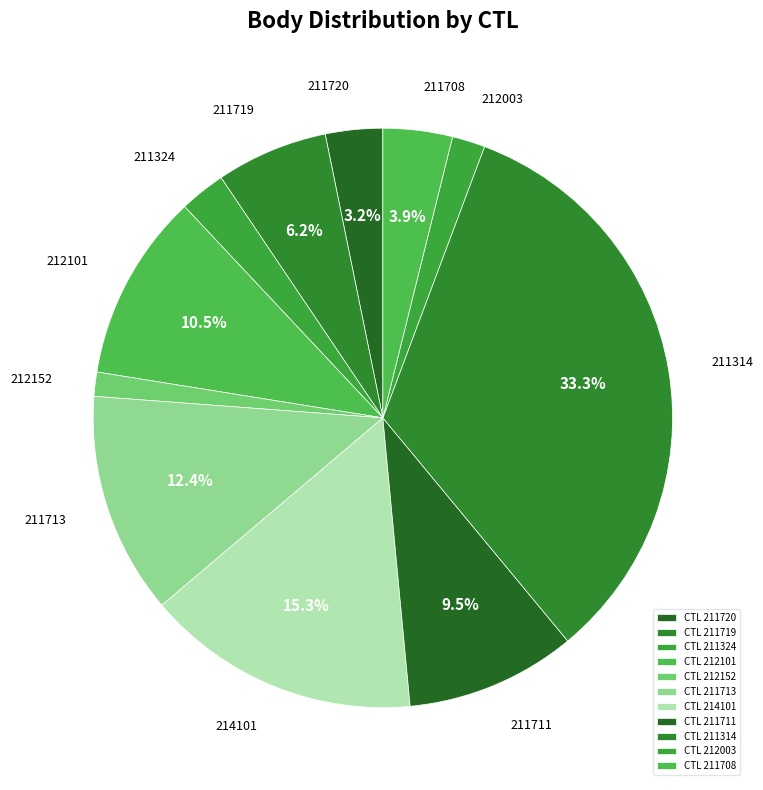

Does 211324 represent more than half of the total?

No